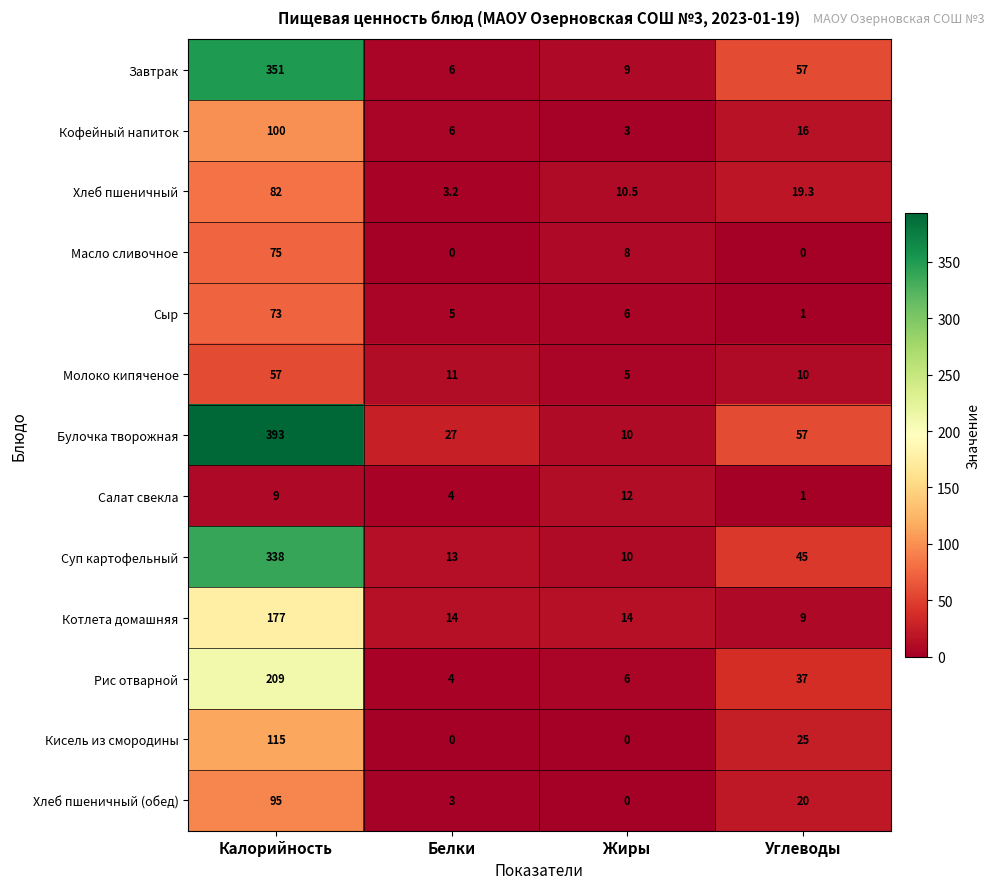

Count the Масло сливочное values in the range 0 to 75.

4